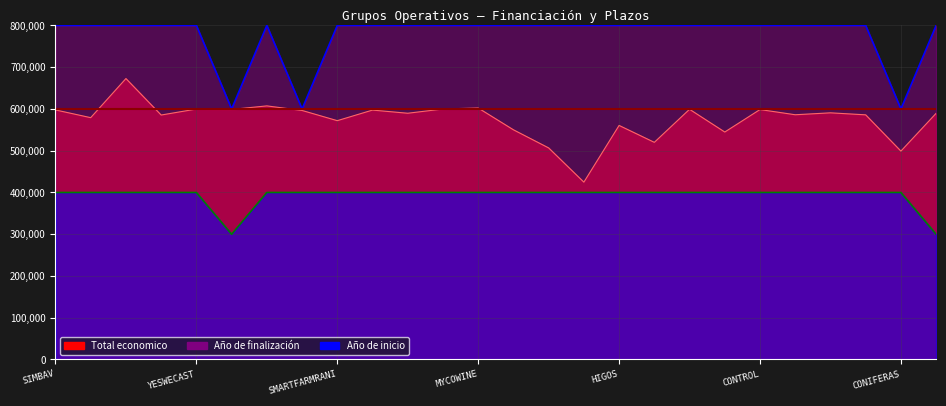

True or false: Total economico has more than 0 interior local peaks.

True